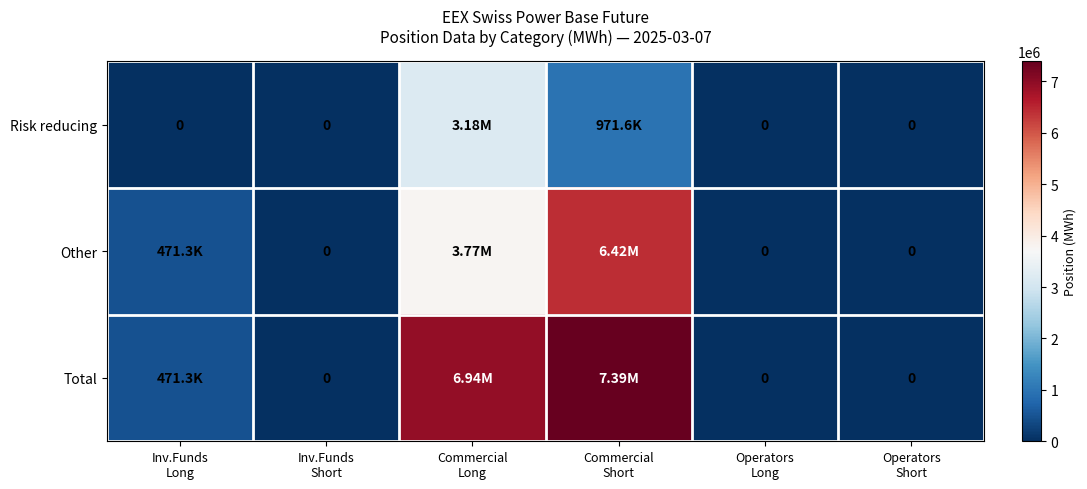

At which category is the sum across all series the highest?

Commercial
Short